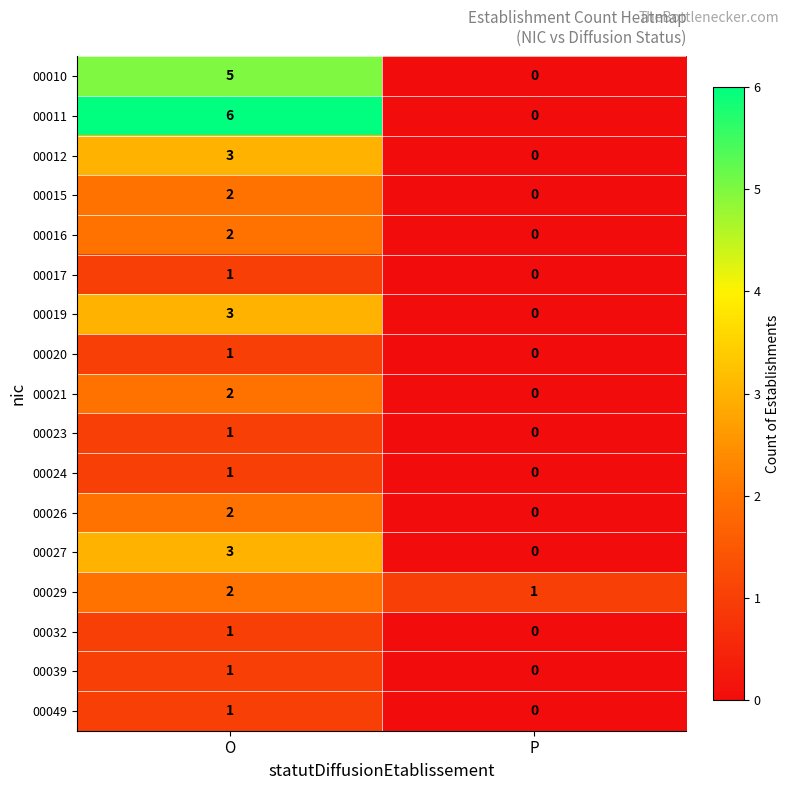

What is the sum of the 00012 values at O and P?

3